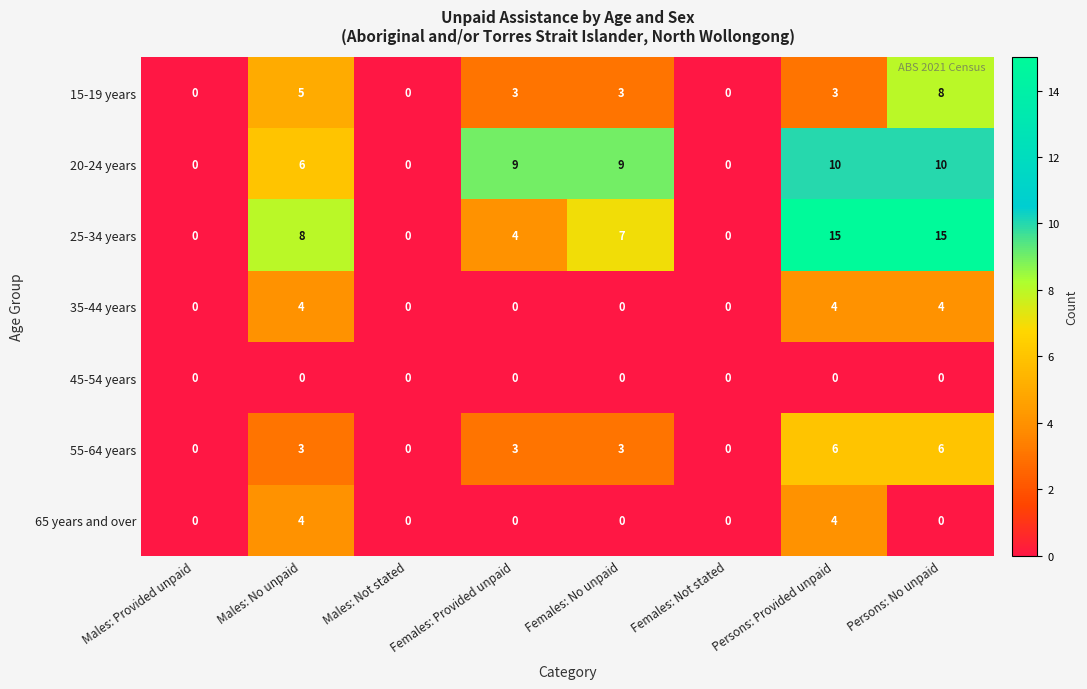

How many distinct data groups are displayed?

7